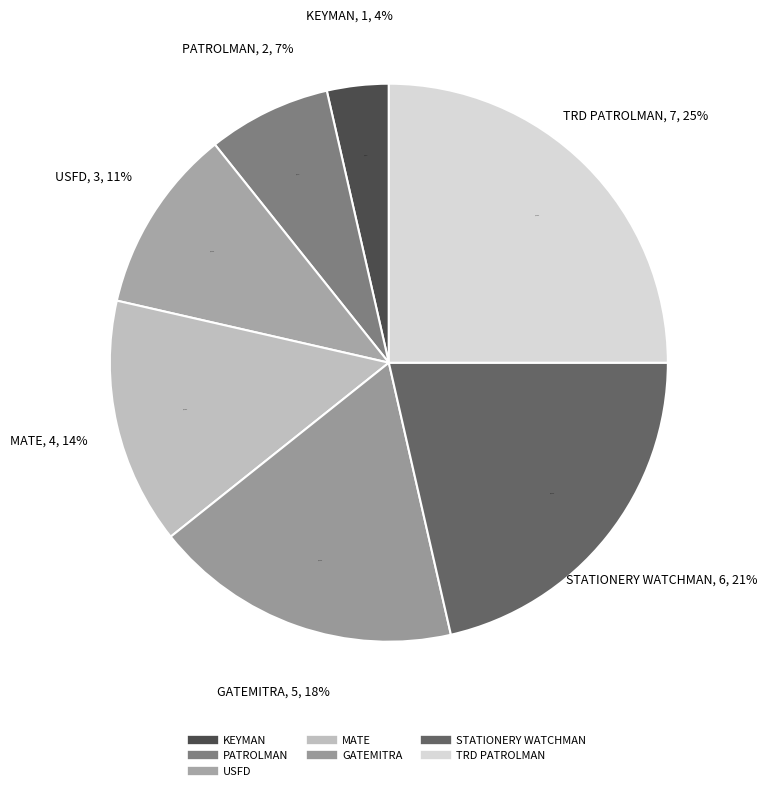

What percentage is NOT represented by PATROLMAN?

92.9%